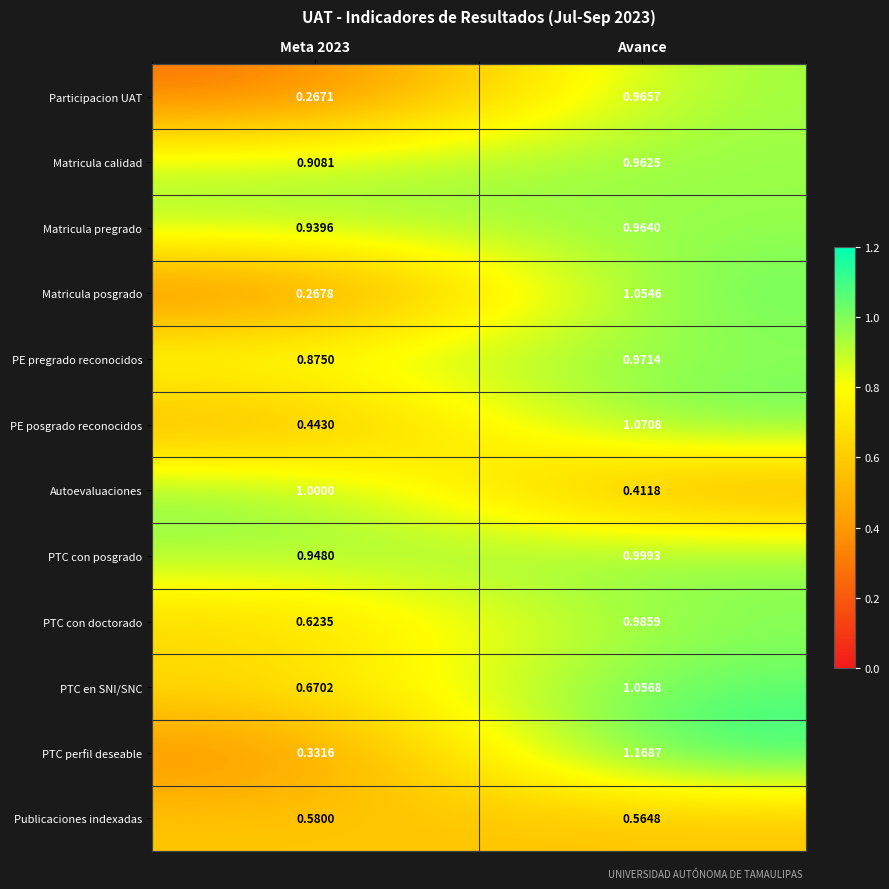

Between Meta 2023 and Avance, which series saw the biggest shift?

PTC perfil deseable